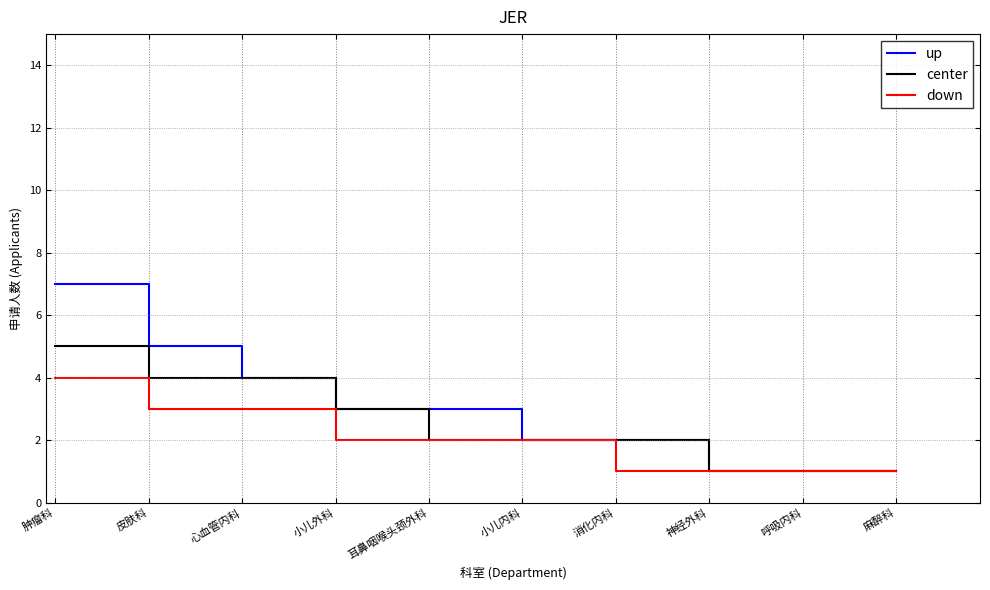

What position from the right is 皮肤科?

9